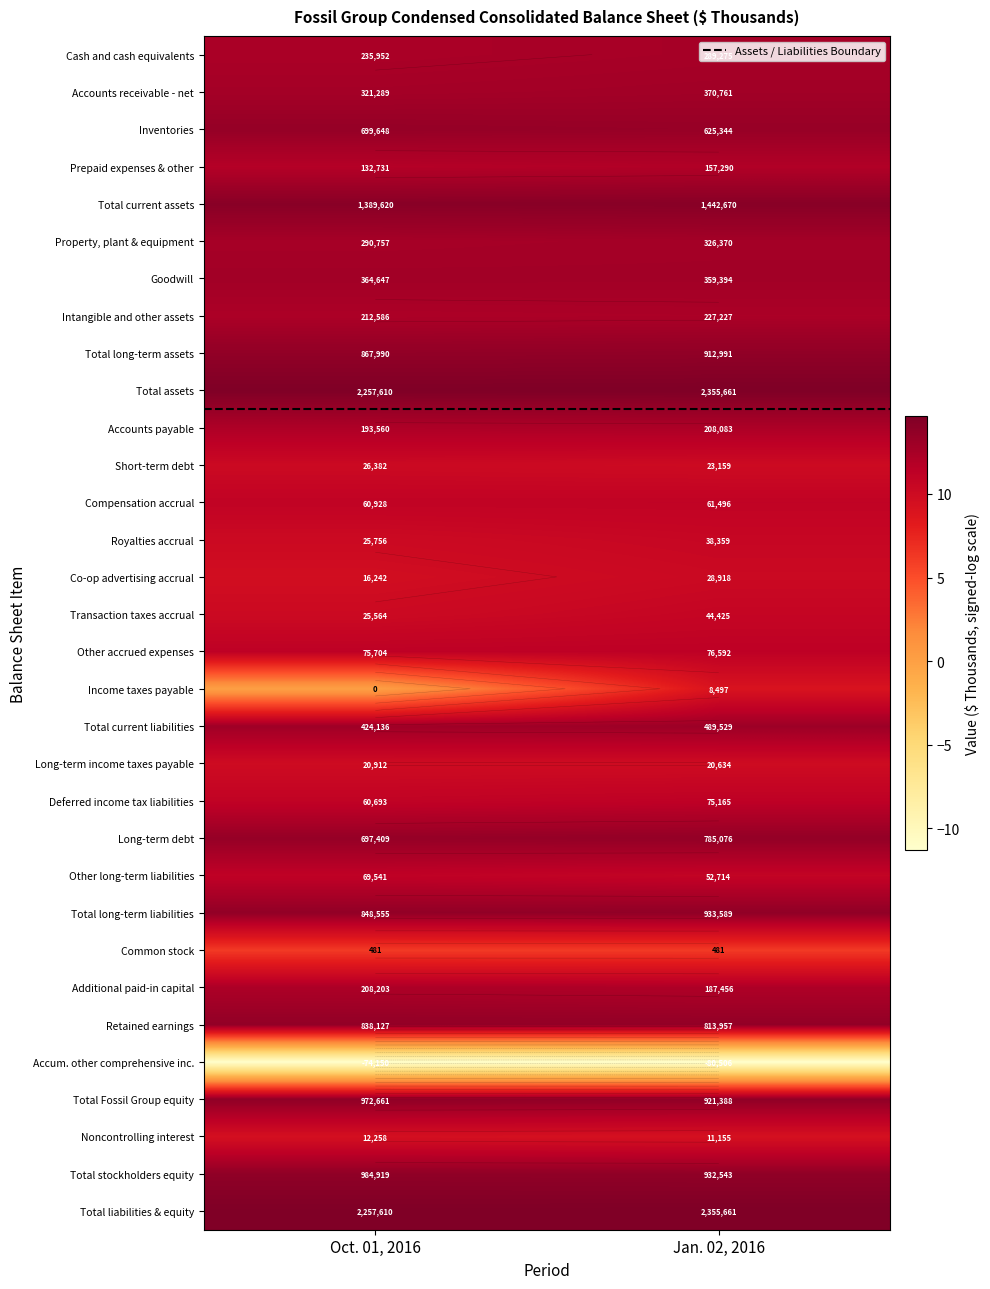

What is the maximum value shown in the chart?

14.7